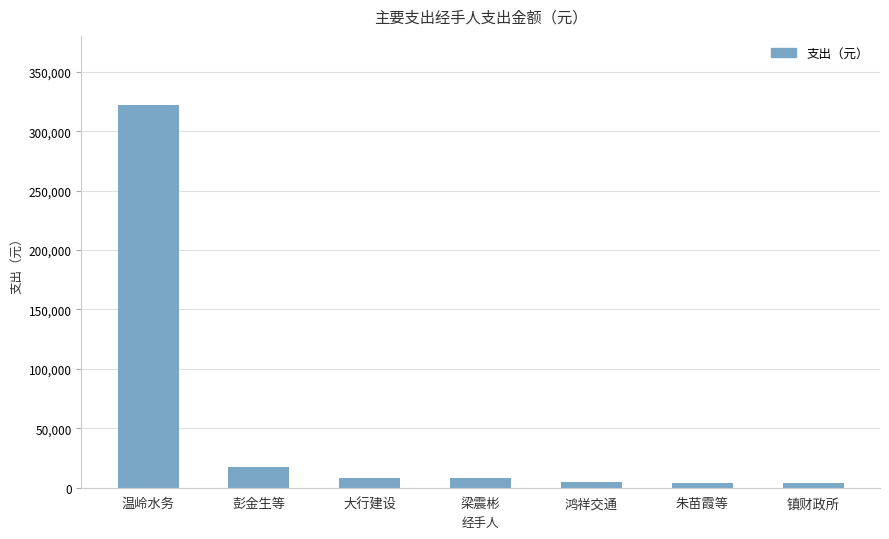

The value at 温岭水务 is 322400. True or false?

True